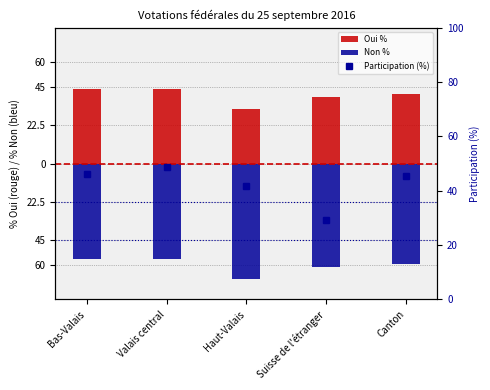

Where does the Participation (%) series first go above 45?

Bas-Valais